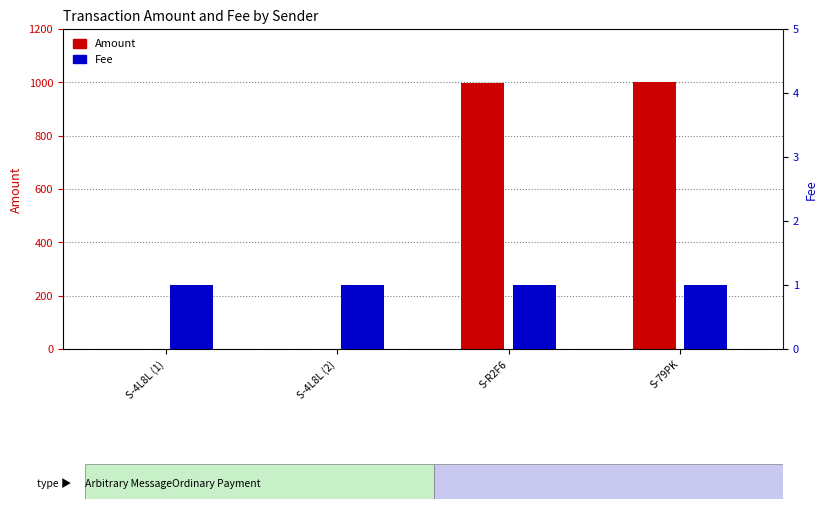

What are all the series names shown in the legend?

Amount, Fee